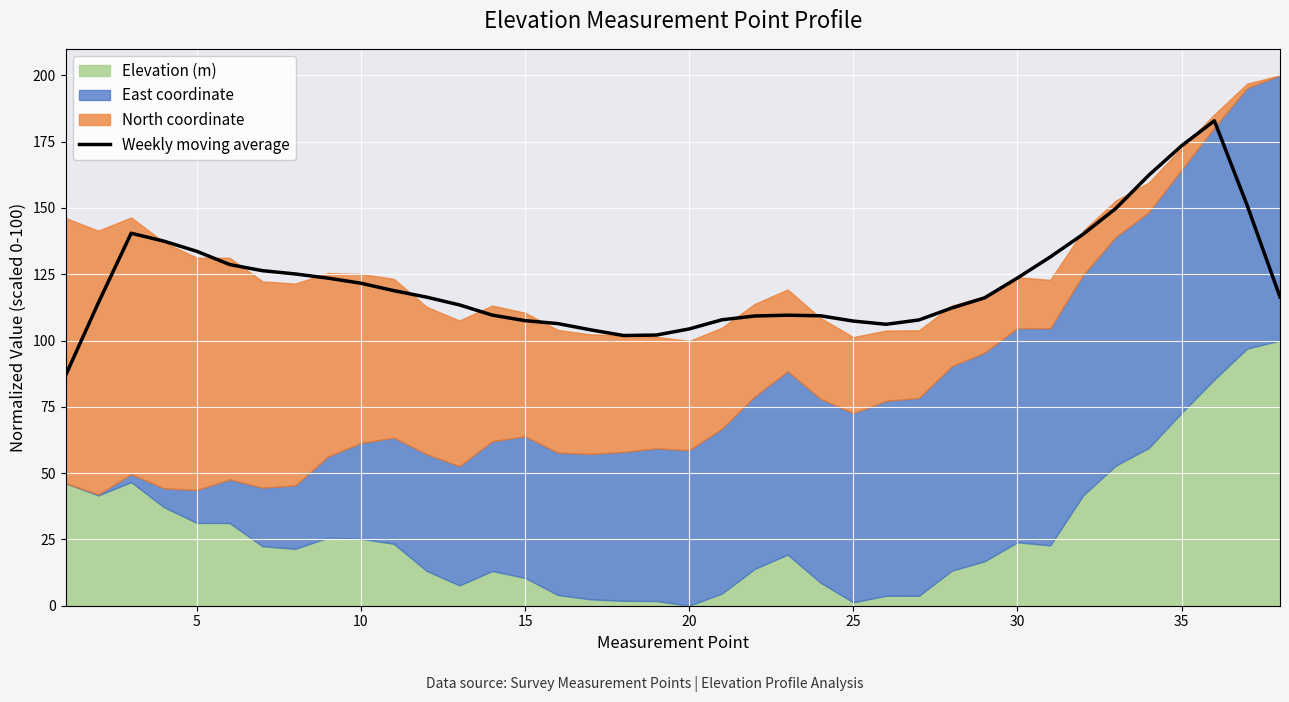

What is the lowest value of the Weekly moving average series?

86.8